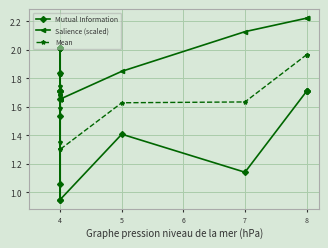

What are all the series names shown in the legend?

Mutual Information, Salience (scaled), Mean